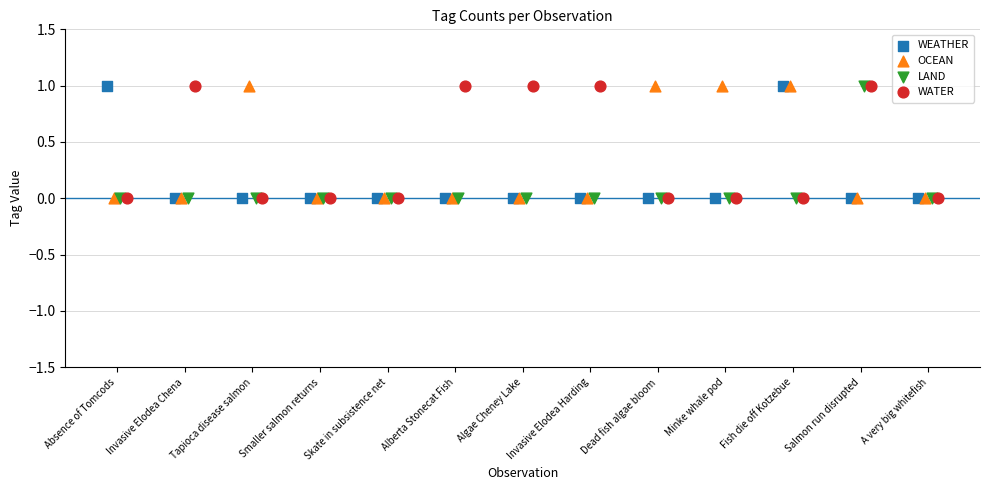

Which series reaches the maximum Y coordinate?

WEATHER